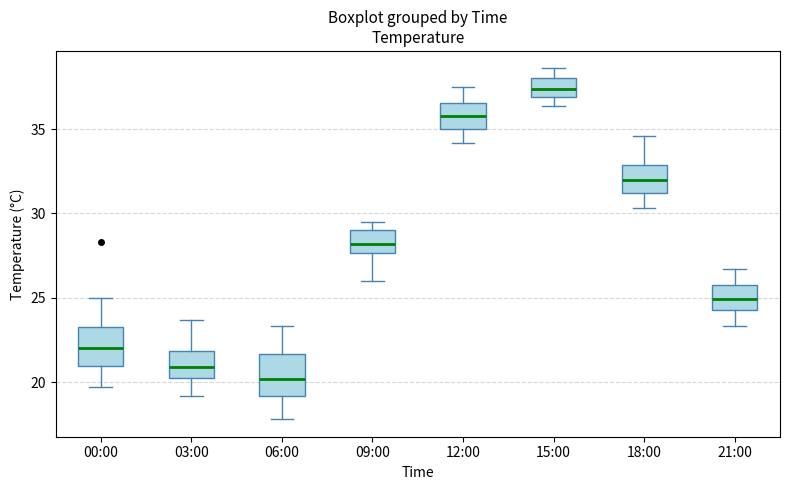

Which box's median line is the lowest?

06:00